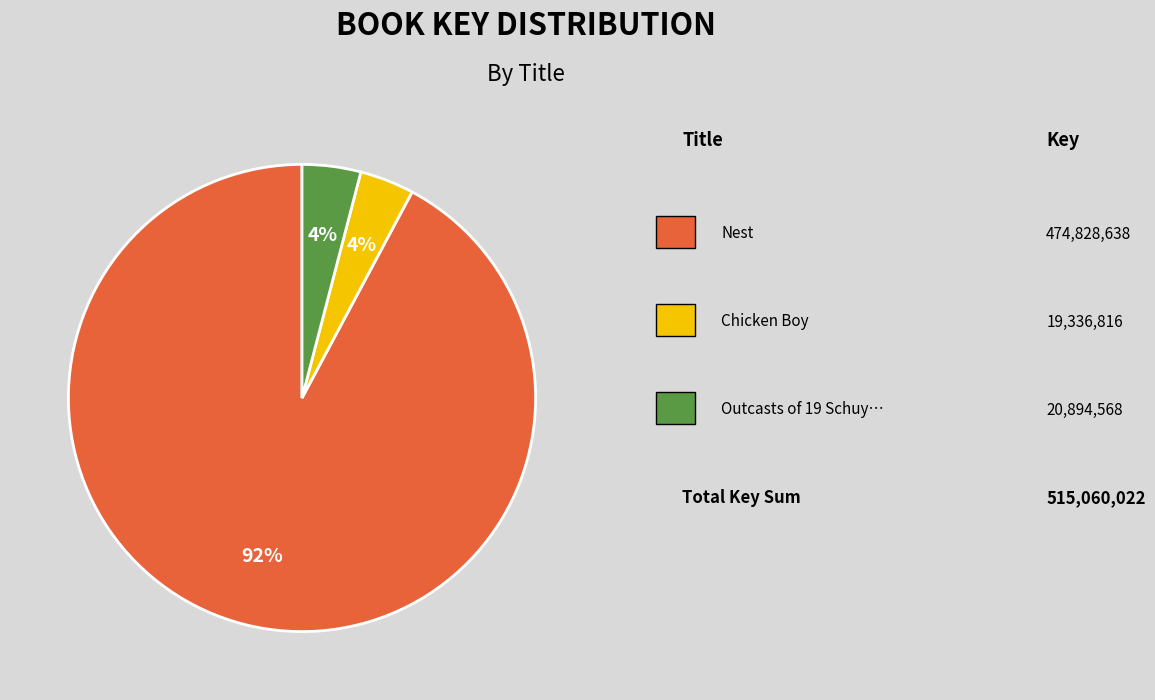

Is there any slice that represents more than half of the pie?

Yes